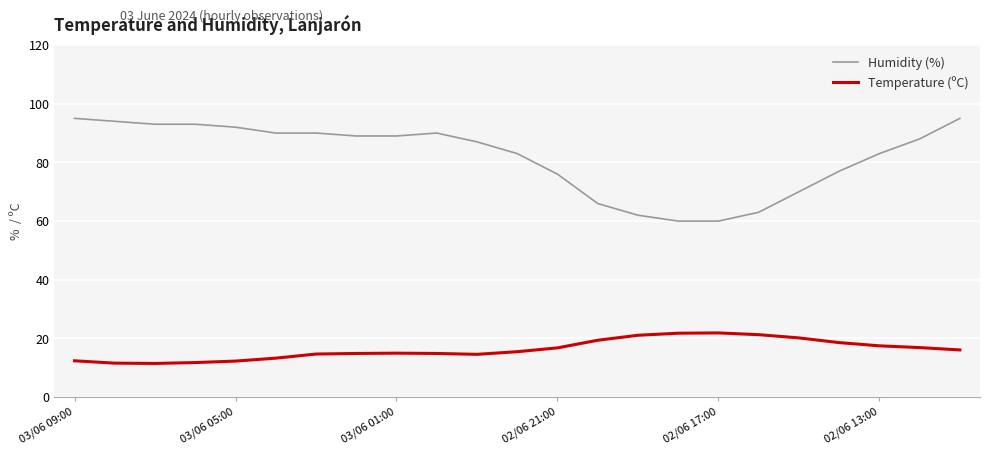

List the series in order of their overall mean, lowest first.

Temperature (ºC), Humidity (%)